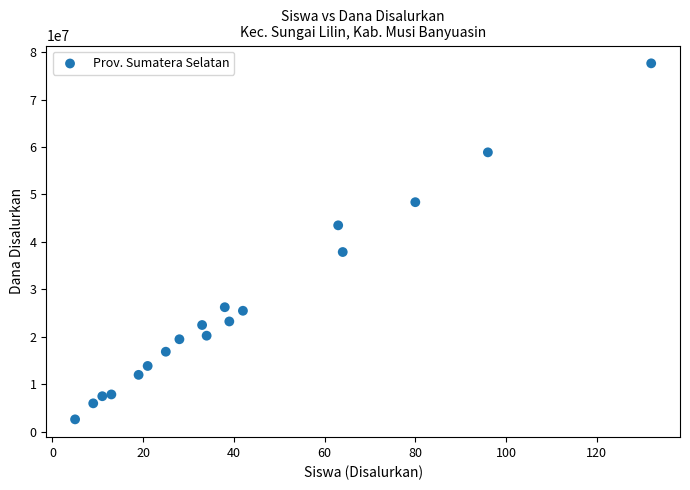

What Y value in the scatter plot is closest to 40125000?

37875000